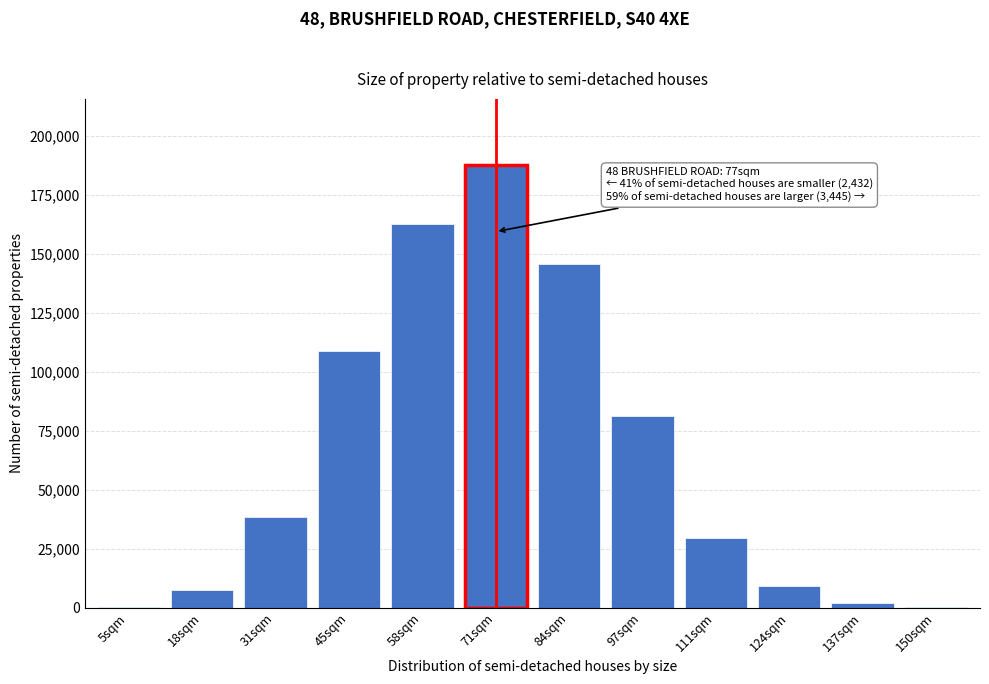

What is the greatest value displayed?

187698